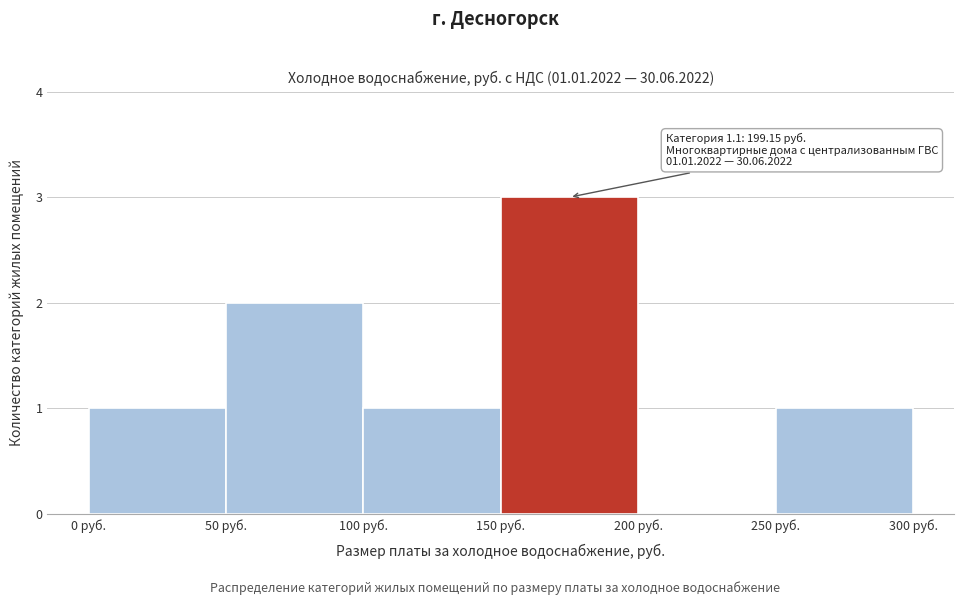

Which range on the x-axis has the tallest bar?

150 to 200